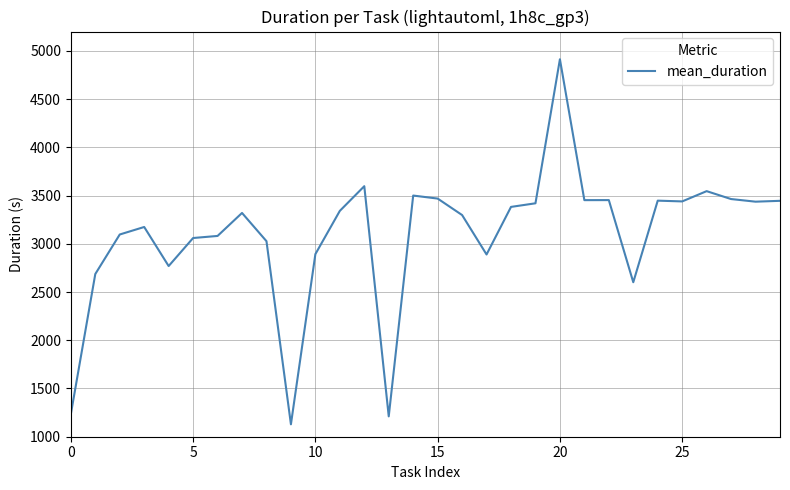

What is the smallest value displayed?

1128.7